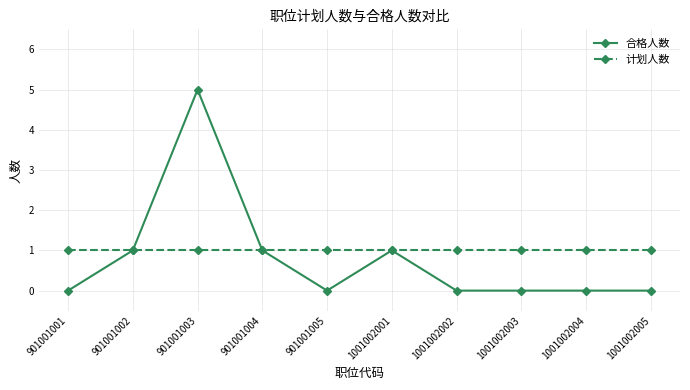

Which label corresponds to the largest value in the chart?

901001003